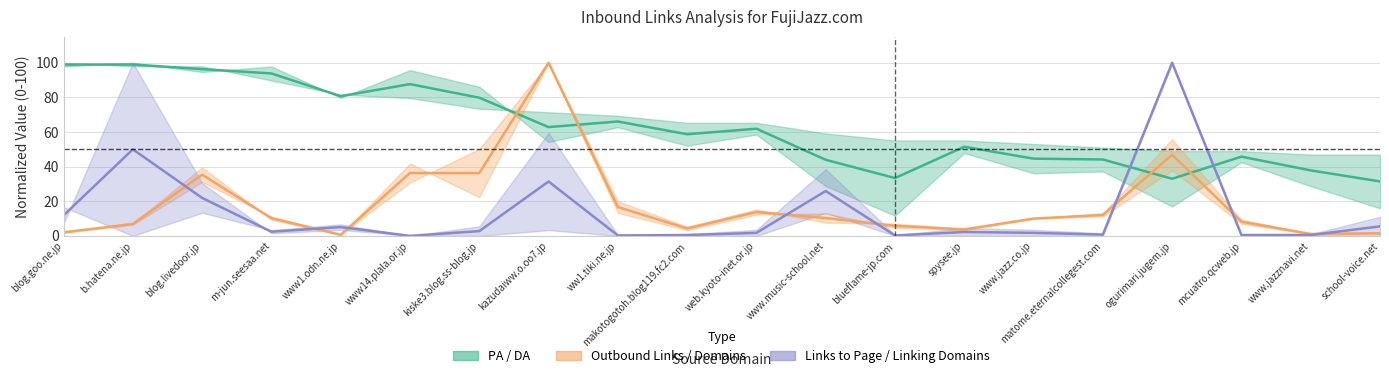

What is the sum of the Outbound Domains from Page values at www.jazz.co.jp and blog.livedoor.jp?

45.3